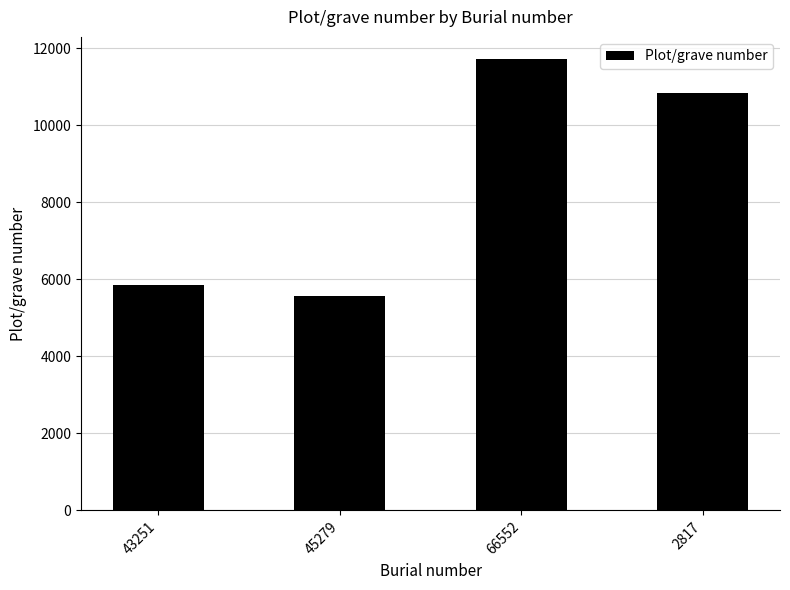

How many bars are there in total?

4